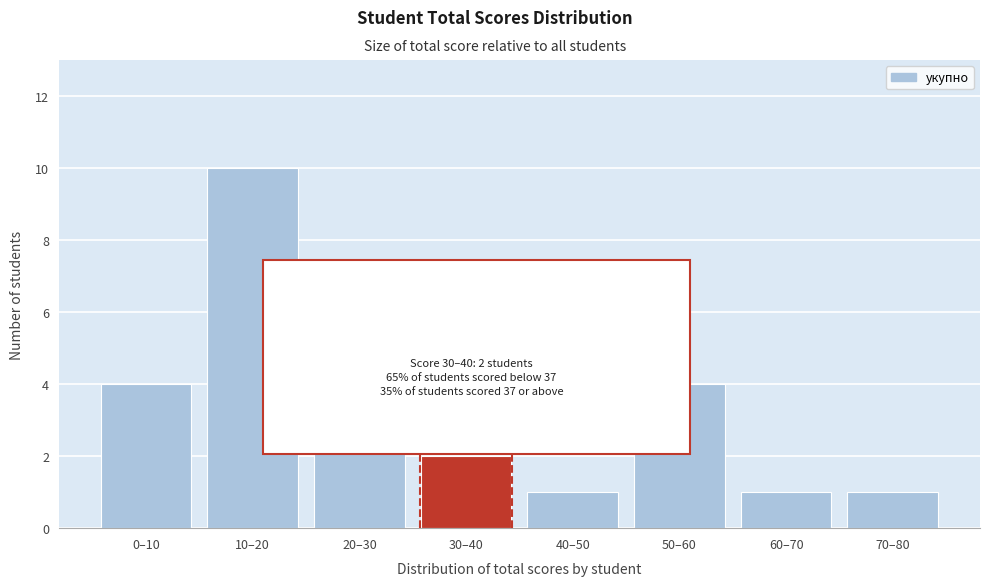

Reading left to right, transcribe all the data shown in this chart.

0–10=4	10–20=10	20–30=3	30–40=2	40–50=1	50–60=4	60–70=1	70–80=1